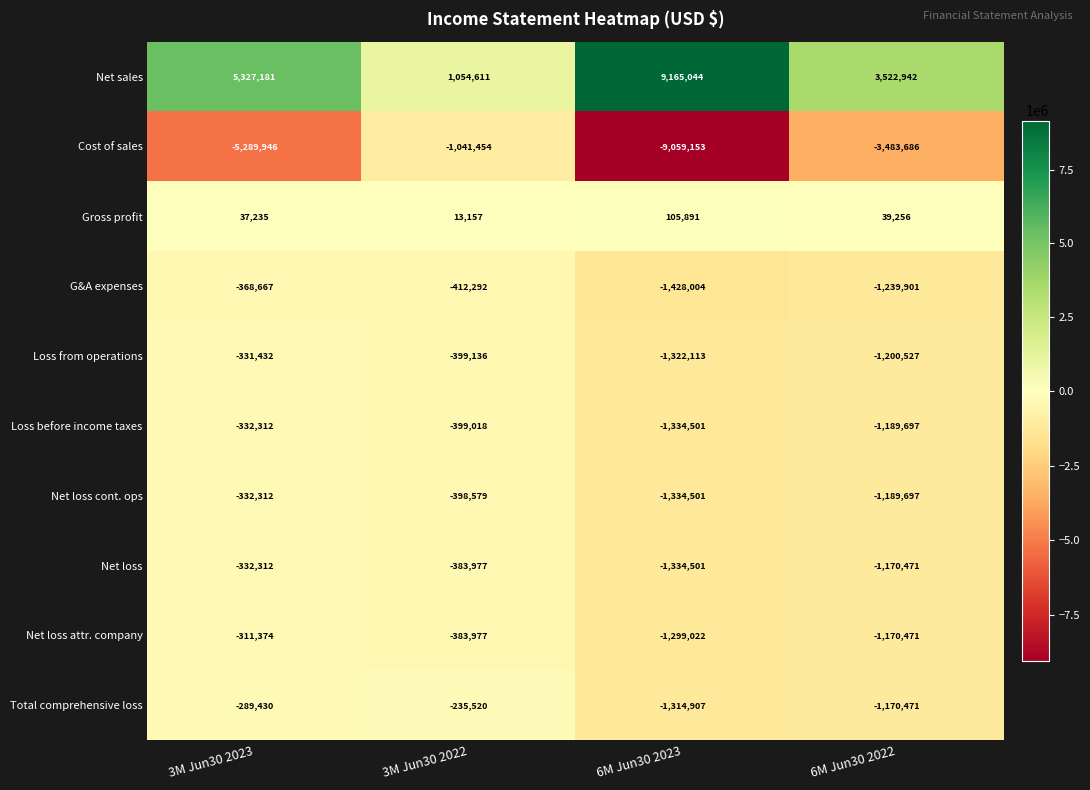

What is the total value across all series at 3M Jun30 2023?

-2223369